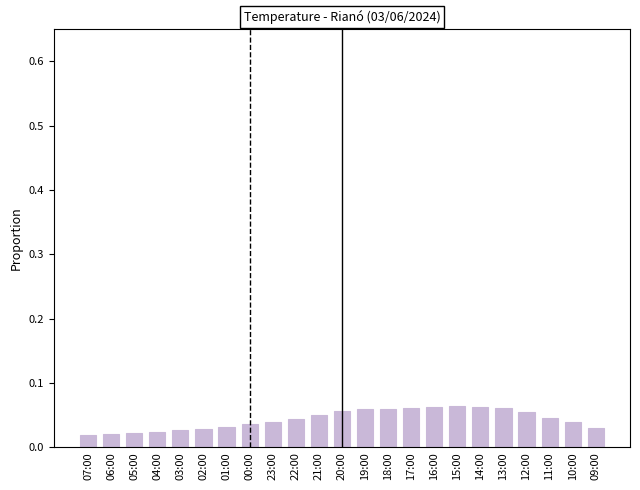

The value at 16:00 is 0.0. True or false?

False